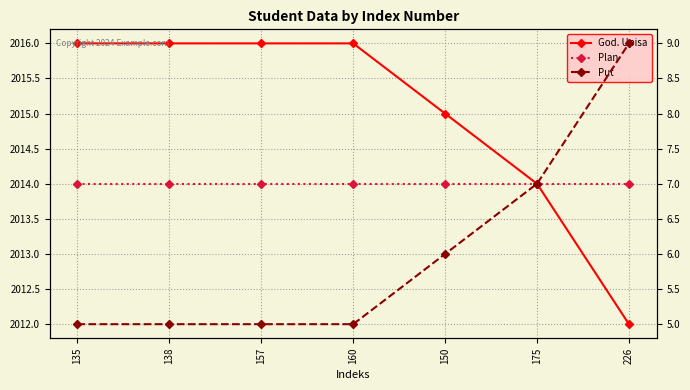

Where is Put nearest to the value 7?

175